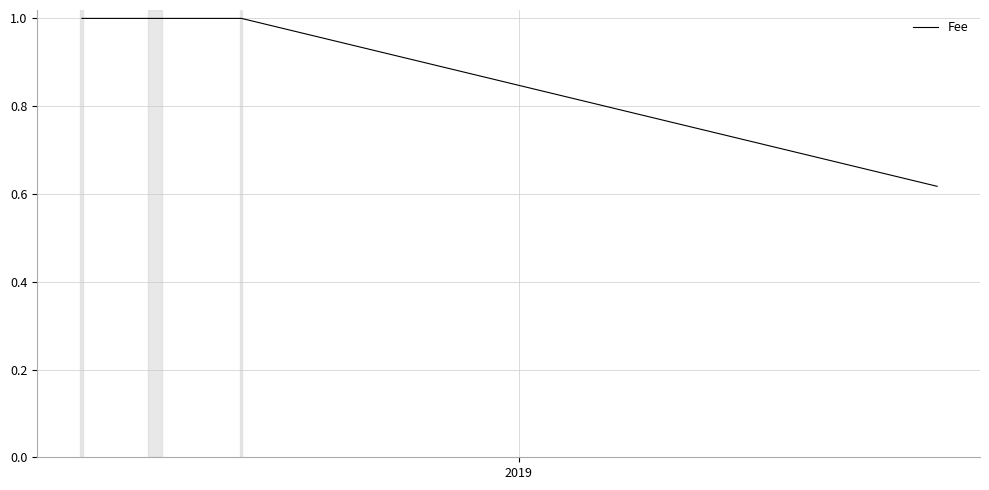

What is the label of the 8th point from the right?

2019